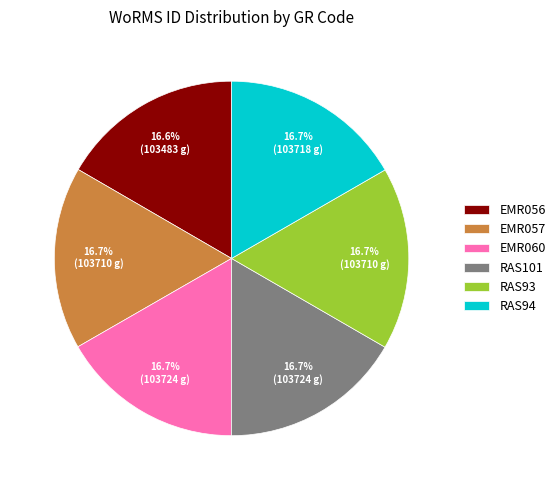

Is the sum of EMR060 and RAS101 greater than half?

No